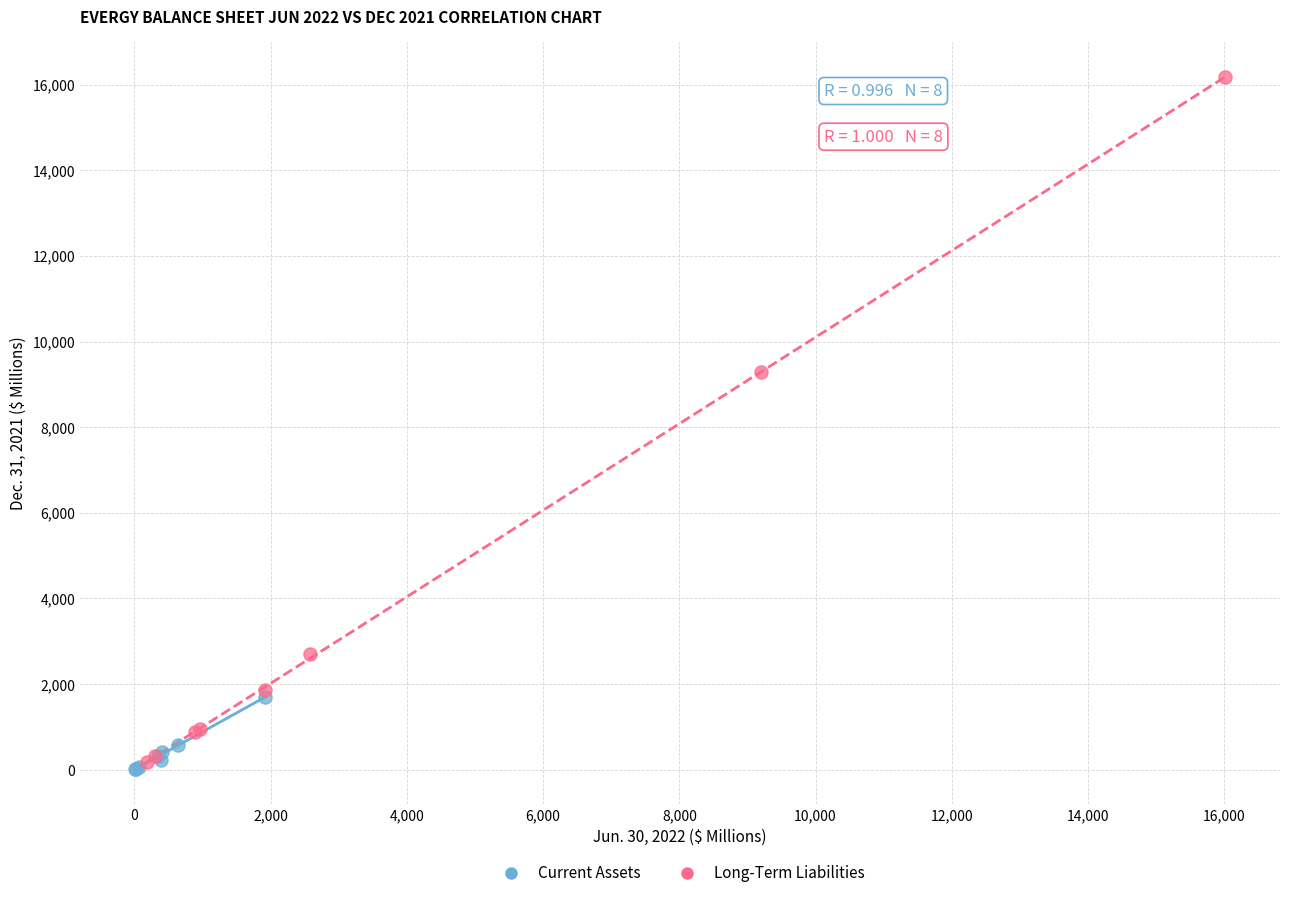

Which series has the largest Y range (max minus min)?

Long-Term Liabilities